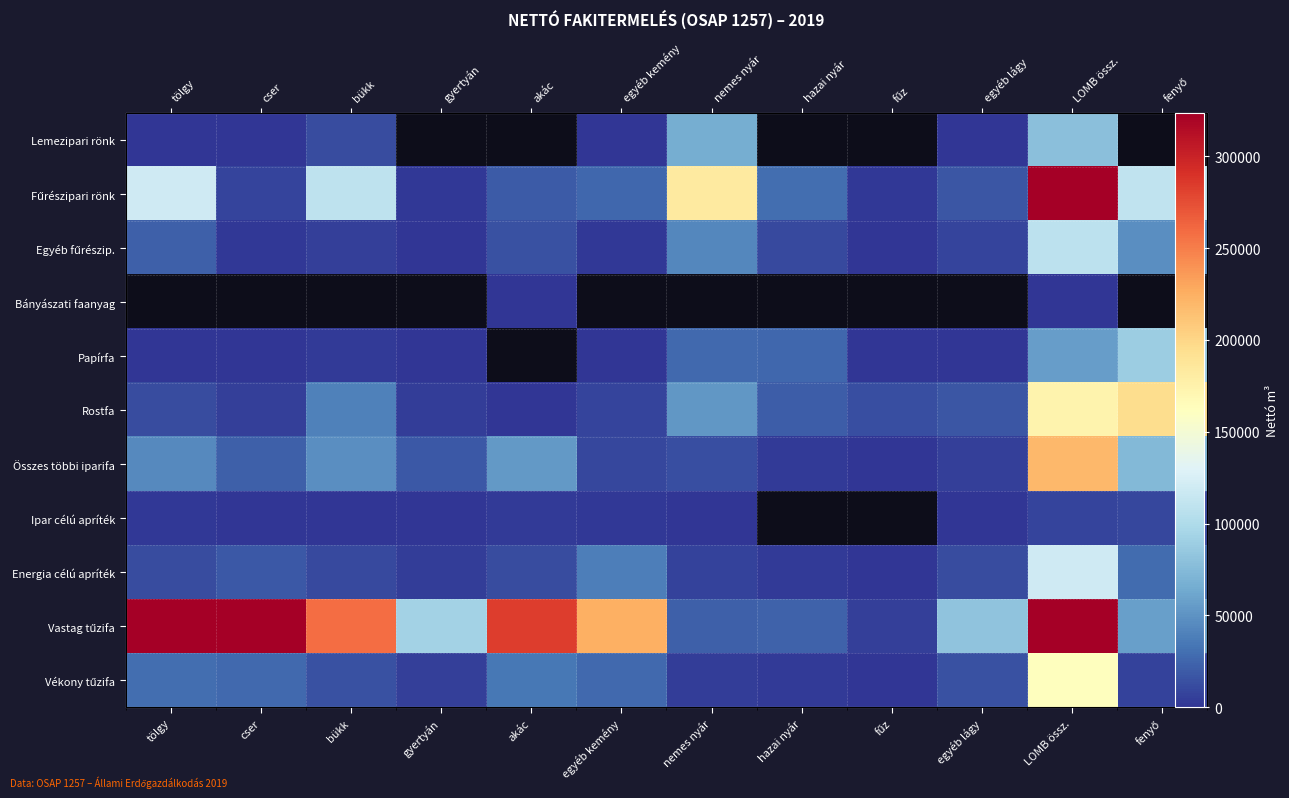

At how many categories does at least one series exceed 380157?

2